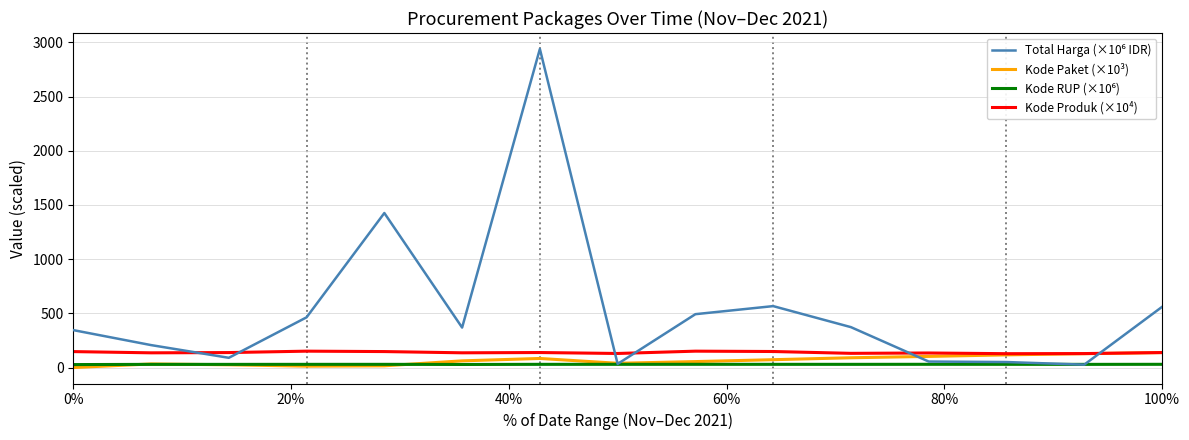

What is the greatest value displayed?

2939.0